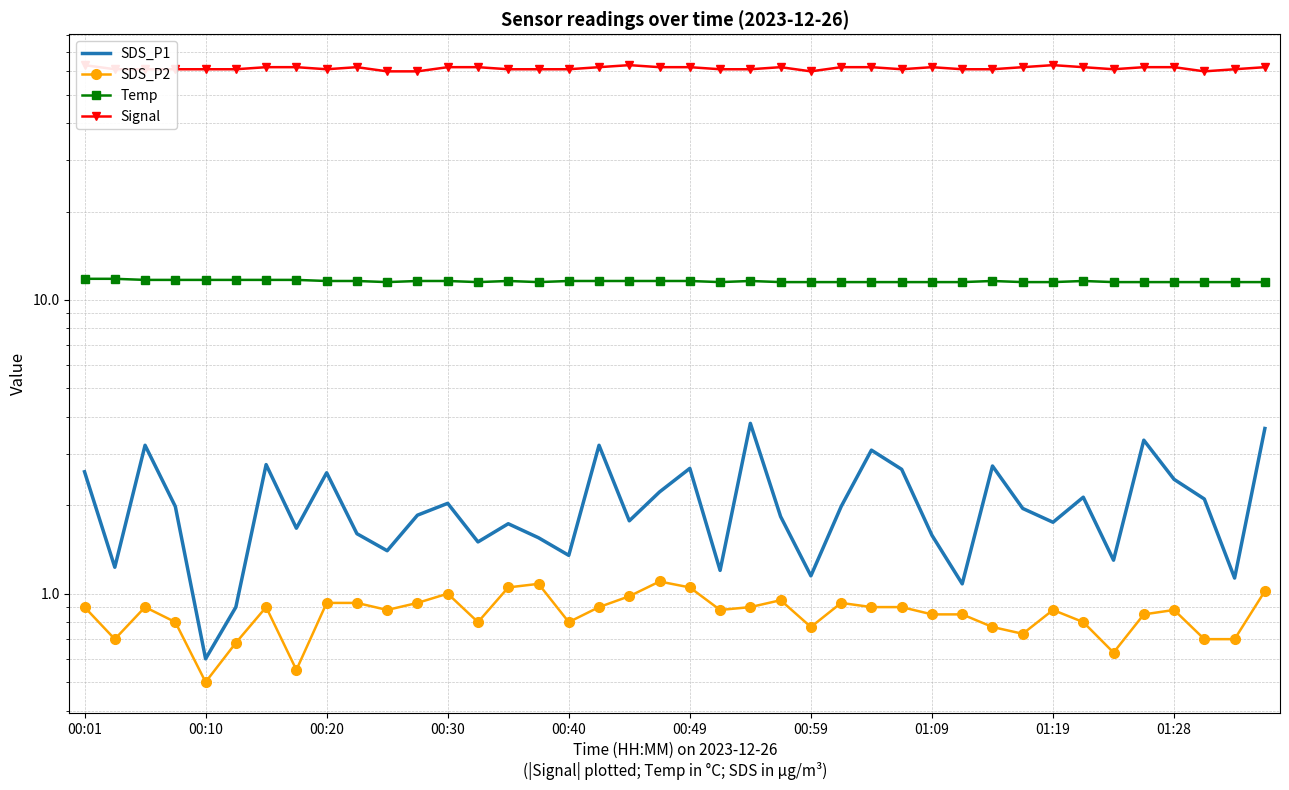

True or false: SDS_P1 and SDS_P2 intersect in this chart.

False